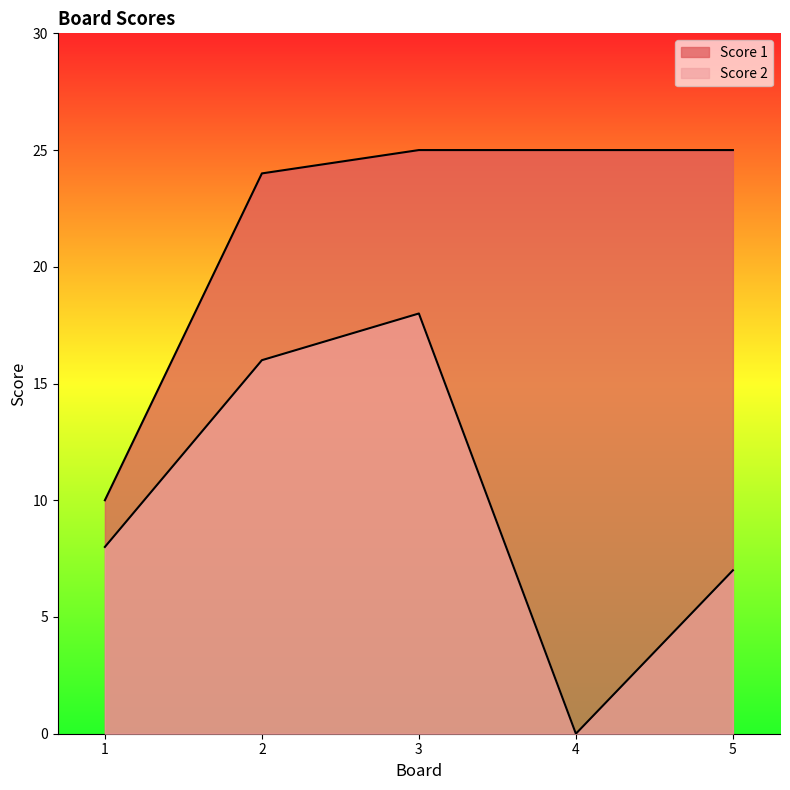

What is the difference between the Score 1 values at 2 and 4?

1